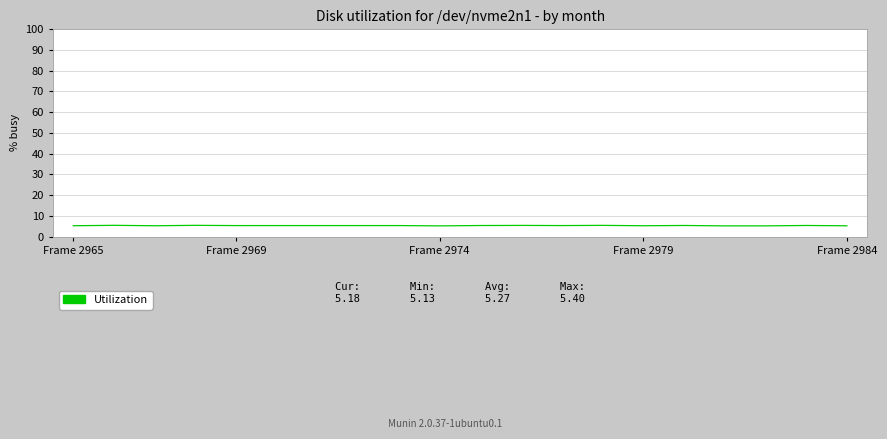

True or false: the data has more than 0 interior local peaks.

True